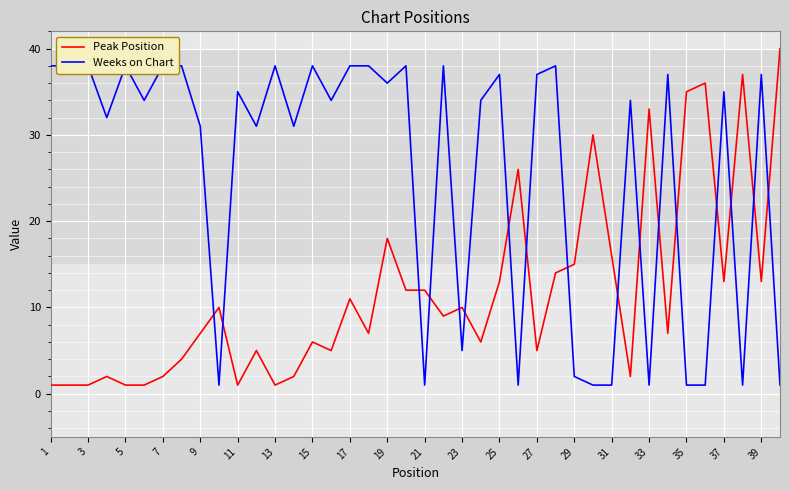

At which label is Peak Position closest to 20?

19